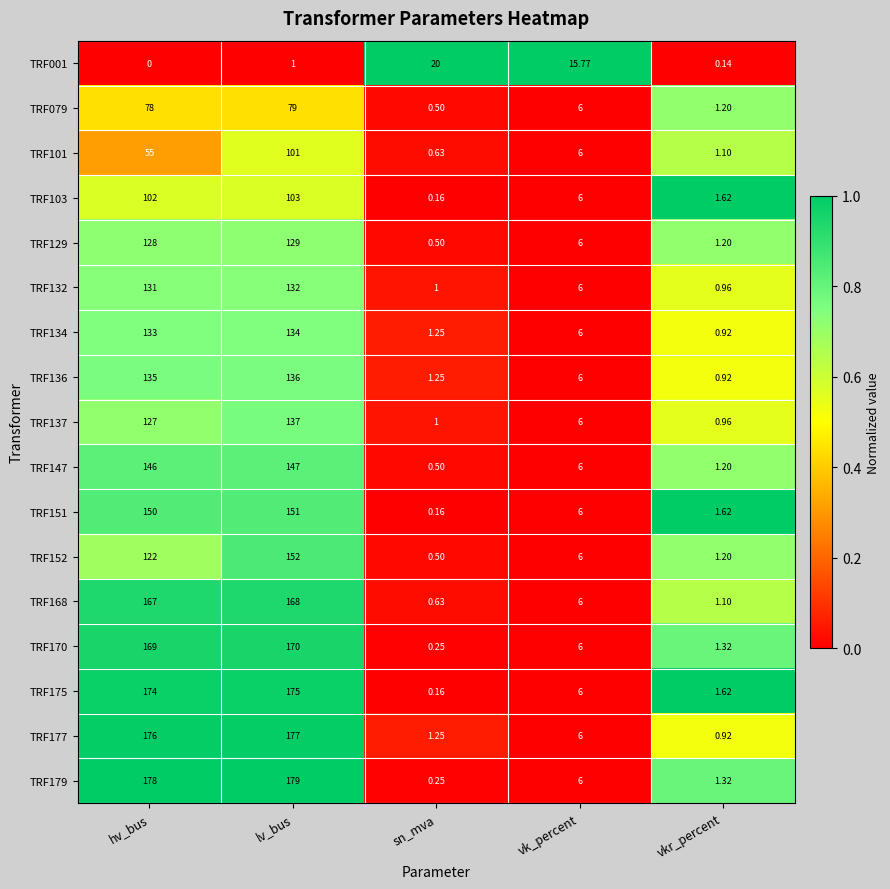

Rank the series by their maximum value, from highest to lowest.

TRF179, TRF177, TRF175, TRF170, TRF168, TRF152, TRF151, TRF147, TRF137, TRF136, TRF134, TRF132, TRF129, TRF103, TRF101, TRF079, TRF001